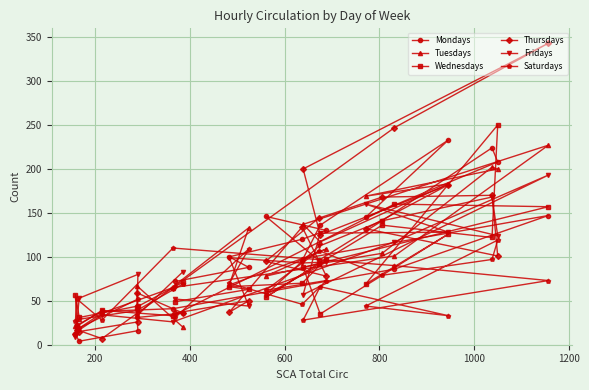

Reading left to right, what are all the values shown in this chart?

Mondays: 36	31	16	4	12	22	38	41	86	147	98	136	233	145	208	224	141	96	146	130	120	100	88	72
Tuesdays: 20	67	39	29	21	17	36	65	101	227	137	117	183	169	200	202	104	92	78	109	98	68	133	68
Wednesdays: 71	43	44	31	57	21	39	33	160	157	88	35	126	69	250	122	136	92	54	98	70	66	63	49
Thursdays: 36	59	26	15	12	17	7	65	247	343	200	125	182	132	101	170	168	144	95	78	134	37	50	36
Fridays: 83	33	80	53	9	15	34	26	117	193	57	127	128	160	124	168	141	112	57	94	93	99	44	52
Saturdays: 69	39	52	19	27	52	28	110	90	73	28	66	33	44	119	97	79	107	62	73	46	70	109	31